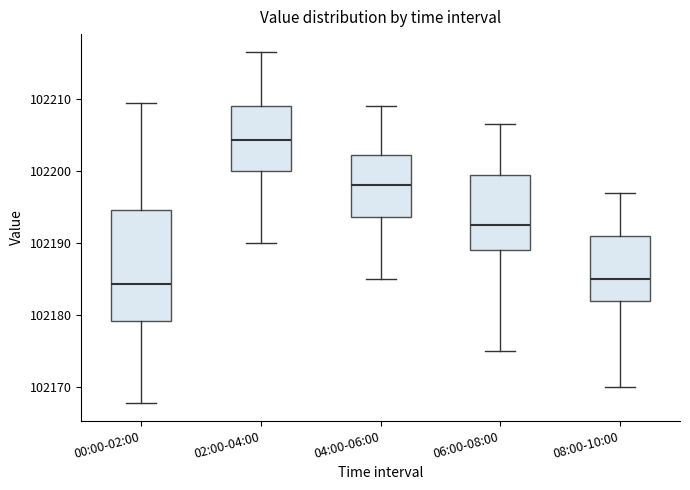

Which box has the highest median line?

02:00-04:00